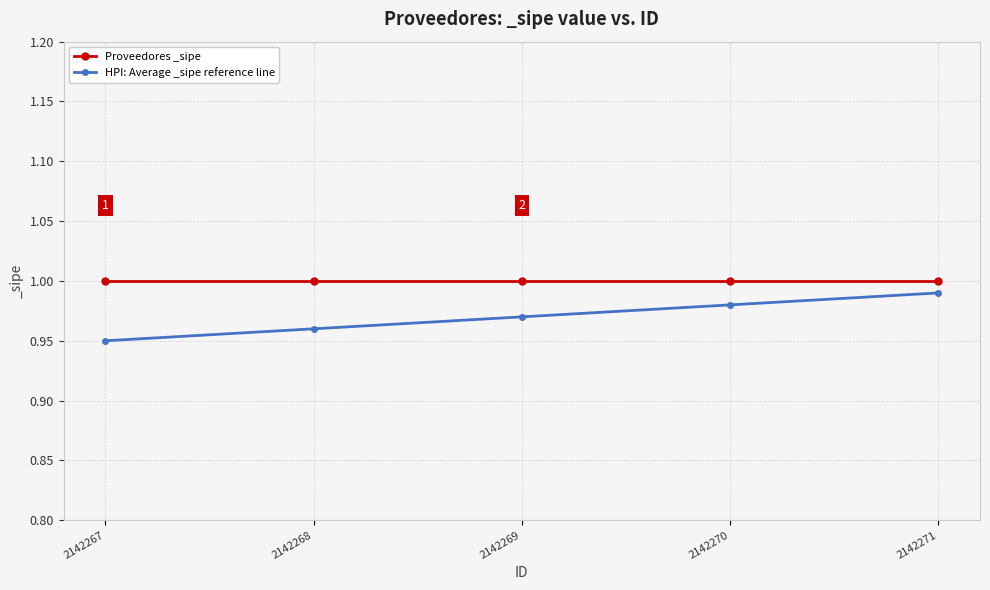

Which series has the largest total across all categories?

Proveedores _sipe